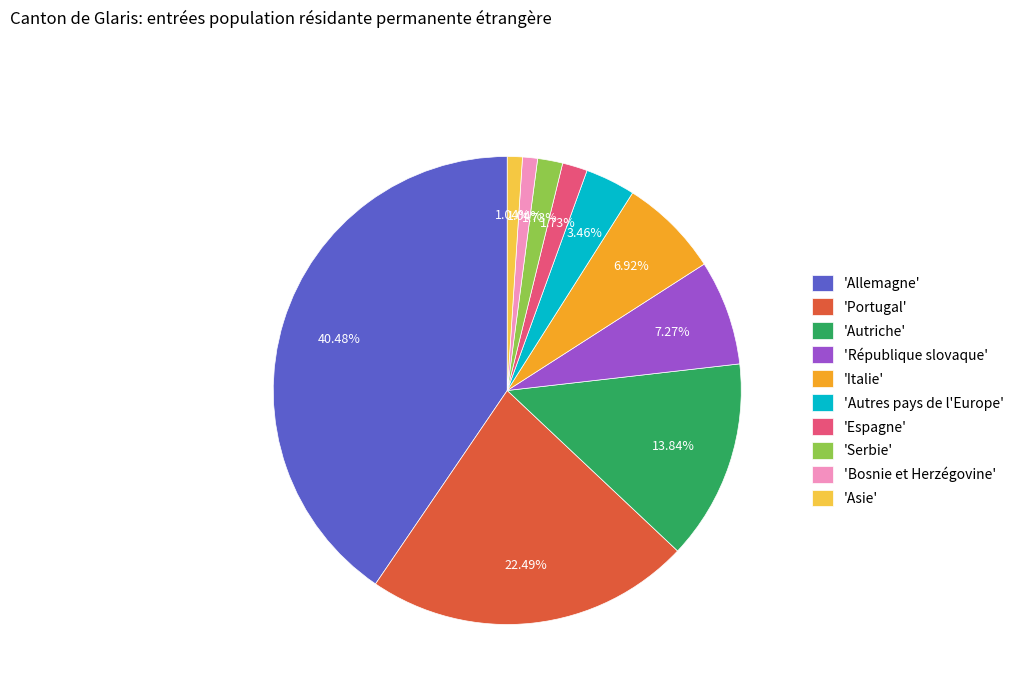

Is there any slice that represents more than half of the pie?

No